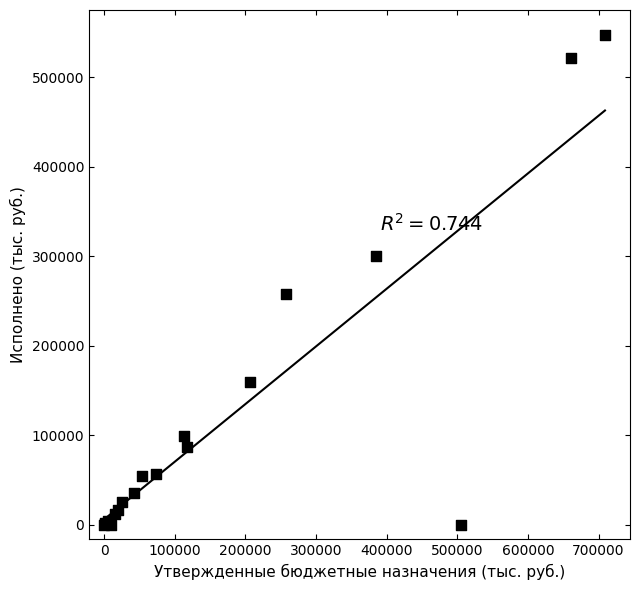

What Y value in the scatter plot is closest to 273754?

258000.0